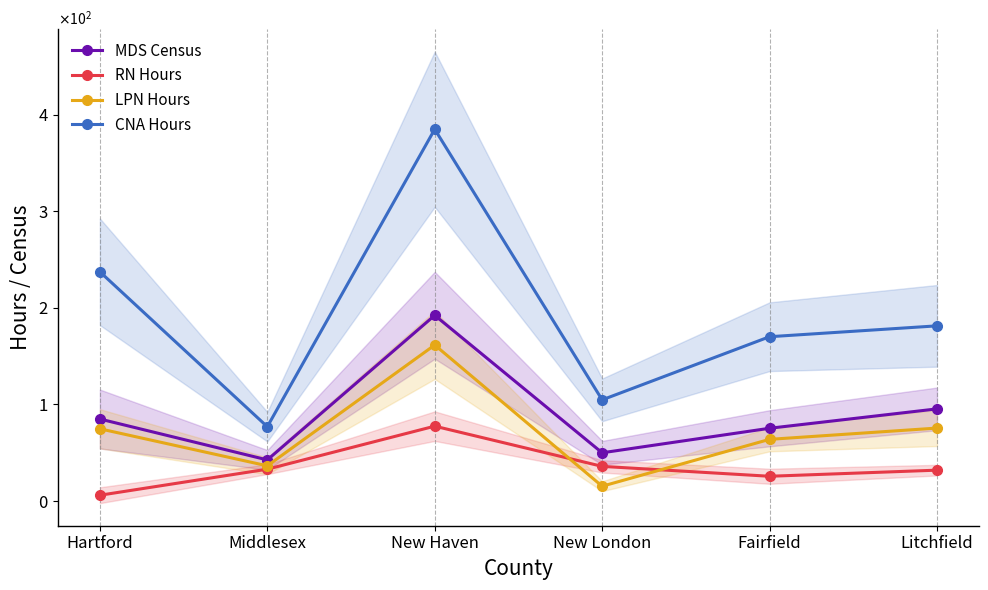

What is the approximate value of CNA Hours at Middlesex?

77.0